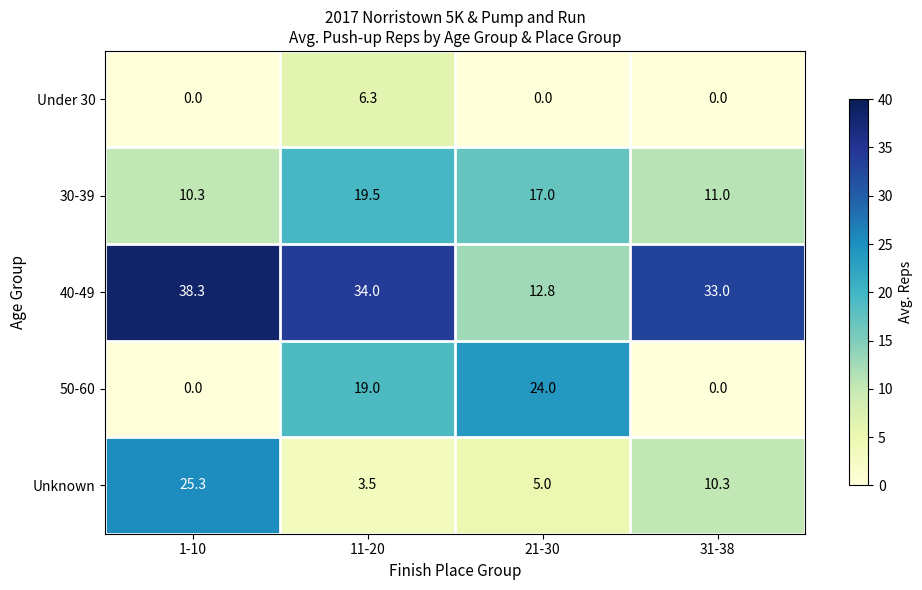

What is the sum of all Unknown values?

44.1